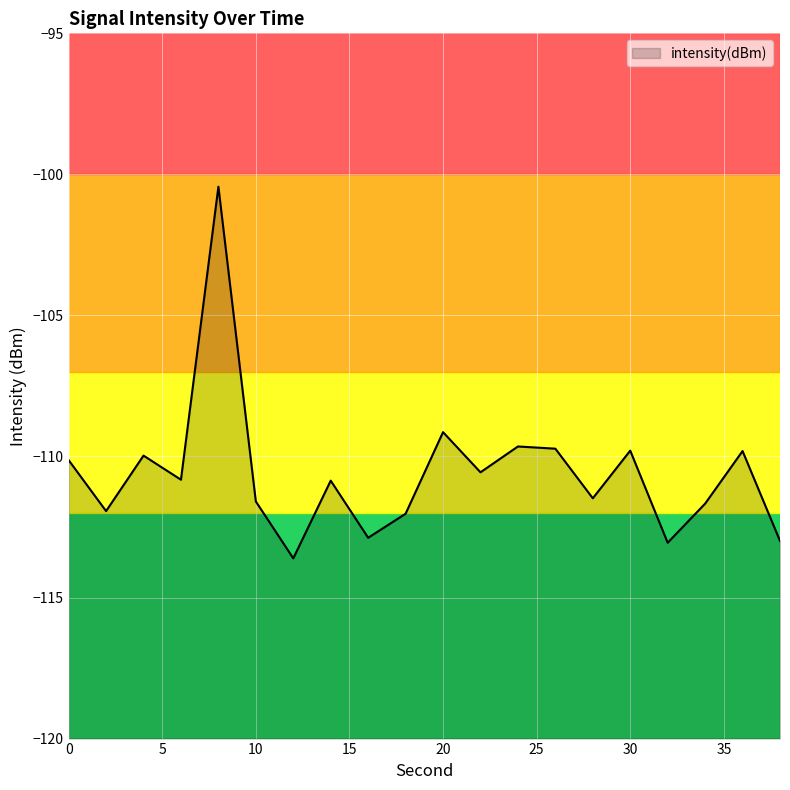

What is the minimum value shown in the chart?

-113.6